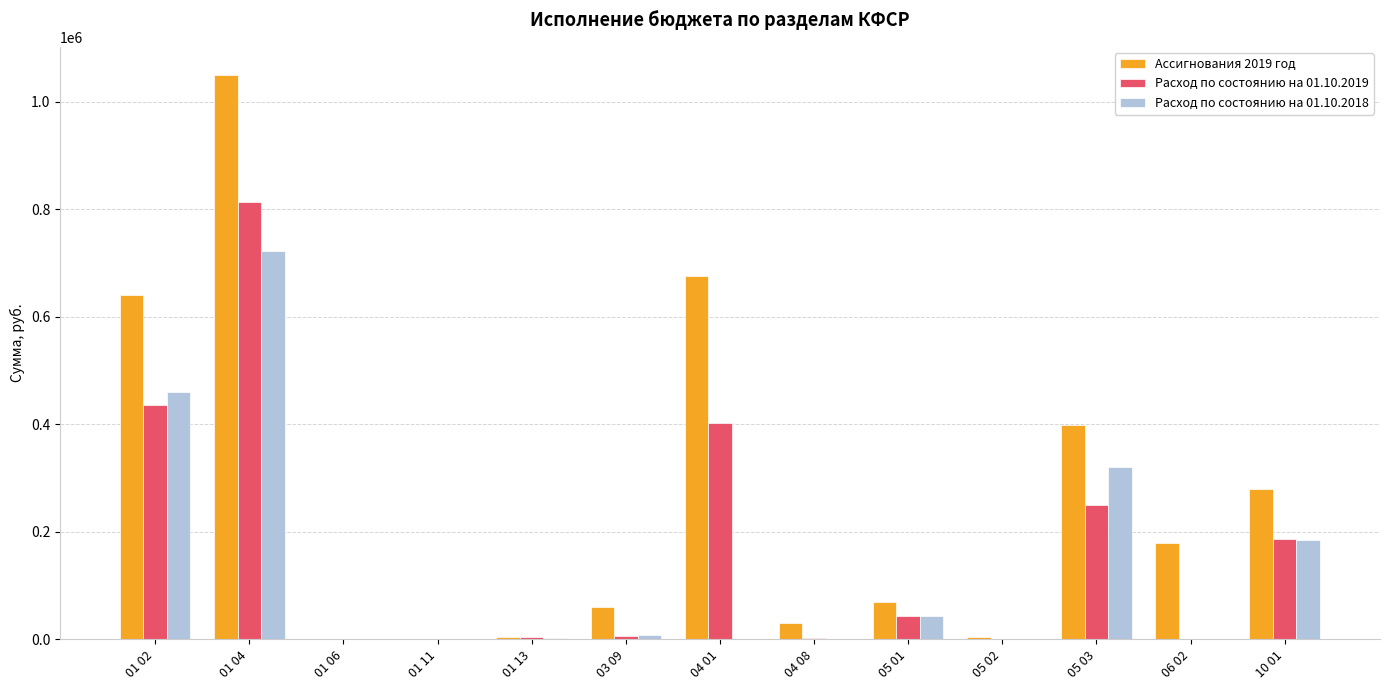

At which category is the sum across all series the highest?

01 04